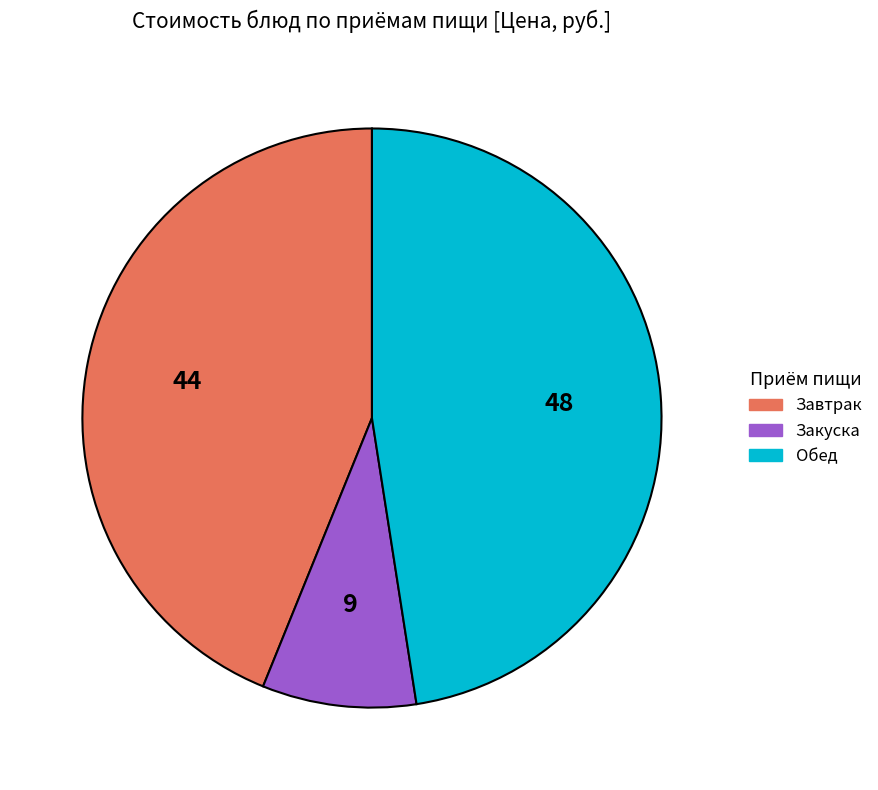

Is there any slice that represents more than half of the pie?

No